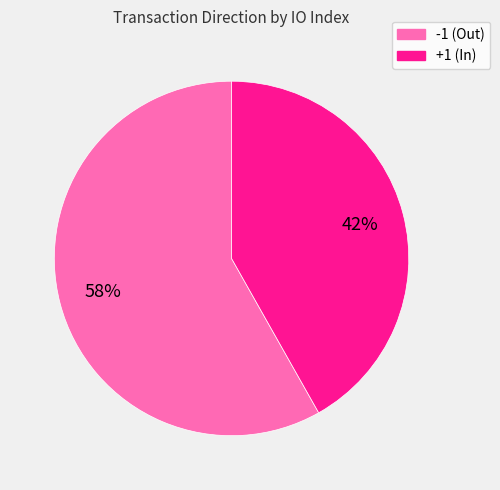

Which category has the biggest portion of the pie?

-1 (Out)